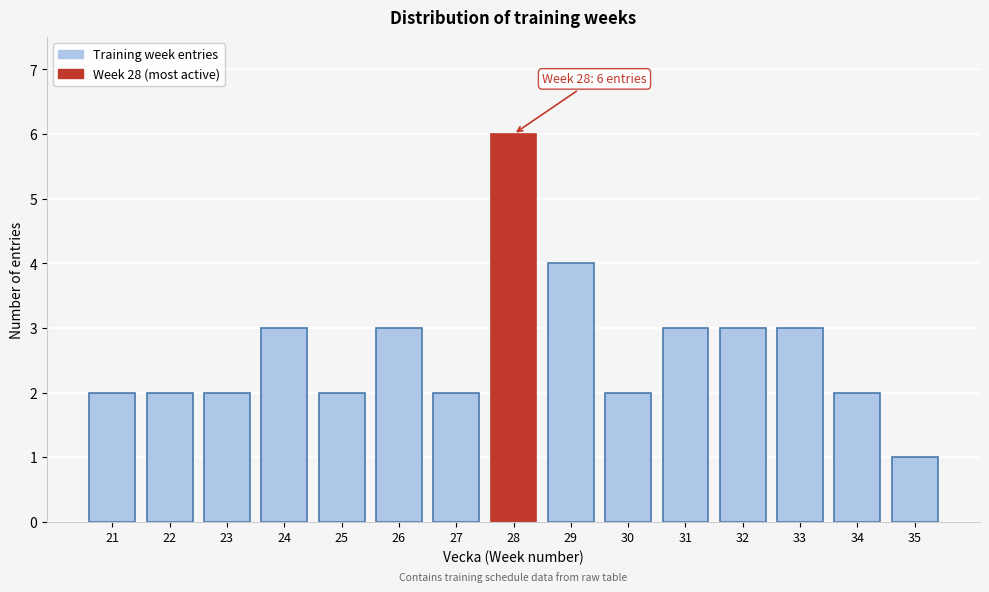

Reading right to left, list all the values displayed in this chart.

1	2	3	3	3	2	4	6	2	3	2	3	2	2	2